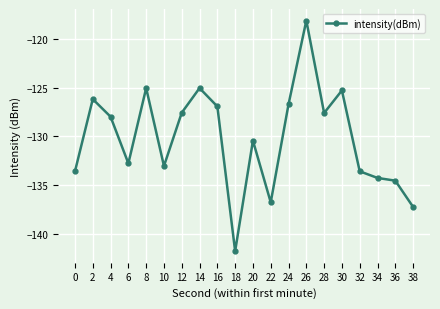

What is the change in value from 12 to 32?

-6.0